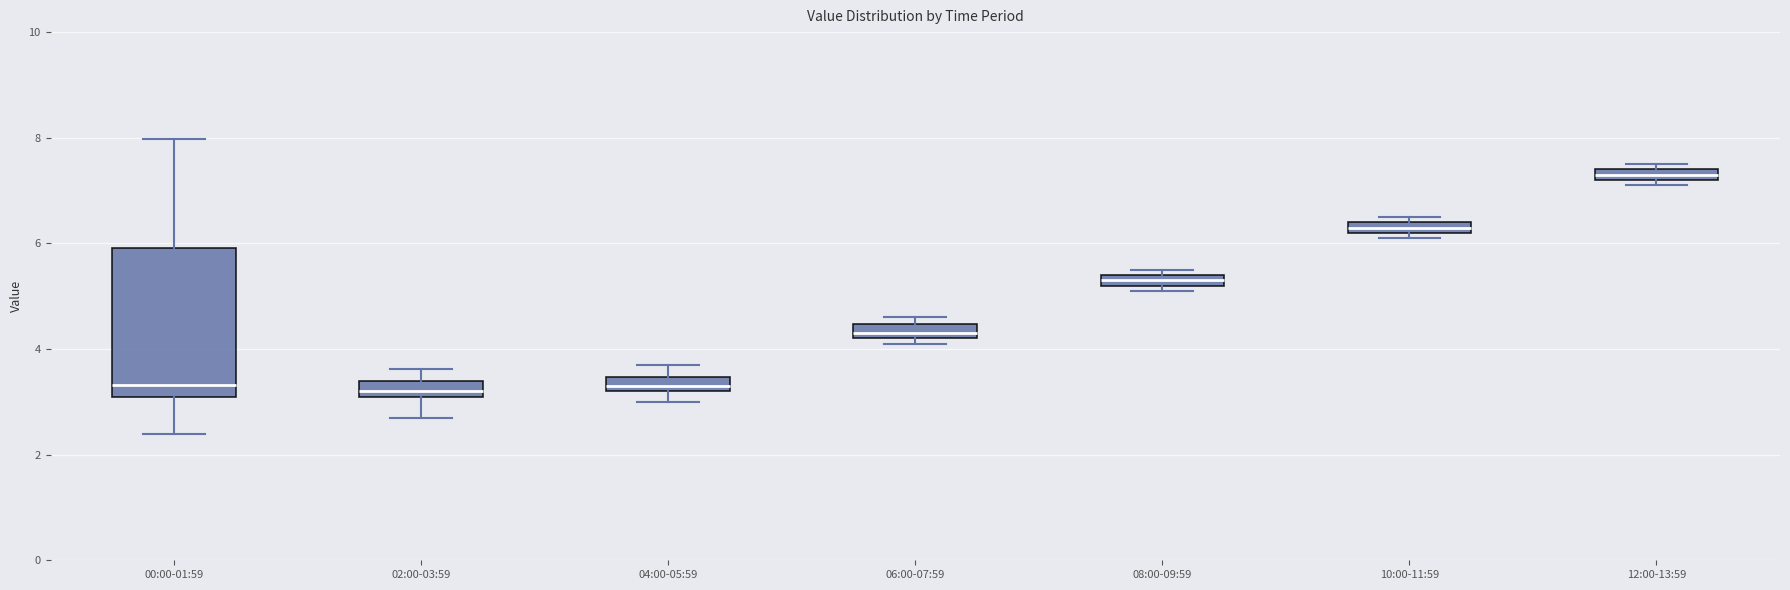

Where is the upper edge of the box for 08:00-09:59 on the y-axis? The values are not printed on the chart, so give them approximately, as read against the axis.

5.4